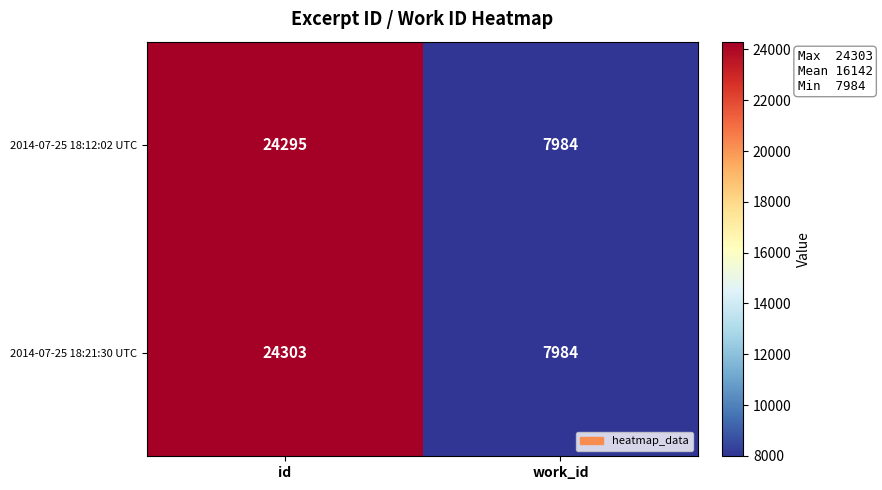

Reading left to right, transcribe all the data shown in this chart.

2014-07-25 18:12:02 UTC: id=24295	work_id=7984
2014-07-25 18:21:30 UTC: id=24303	work_id=7984